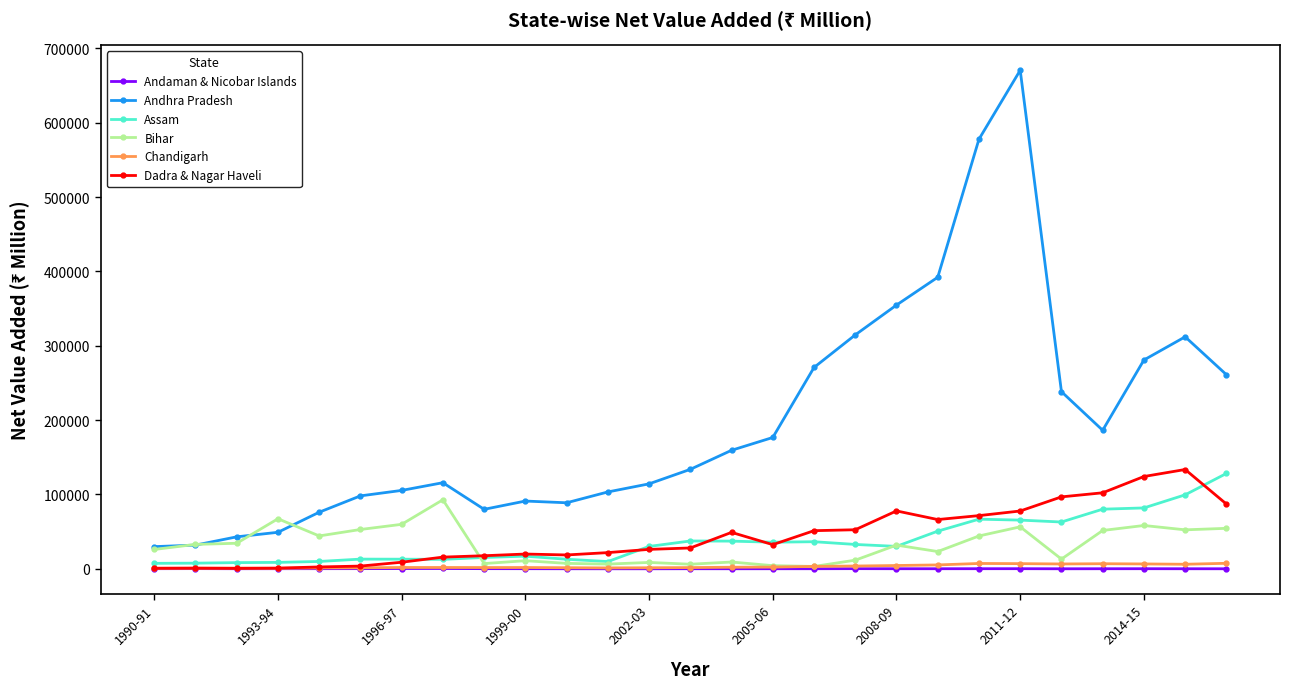

Which series has the largest range (max minus min)?

Andhra Pradesh